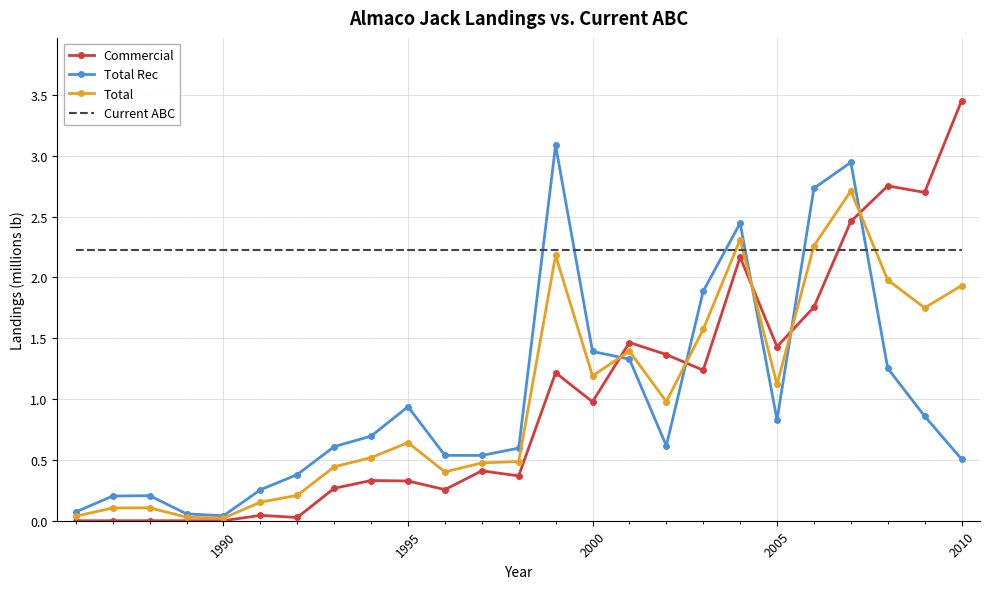

True or false: Total Rec has more than 1 interior local peaks.

True